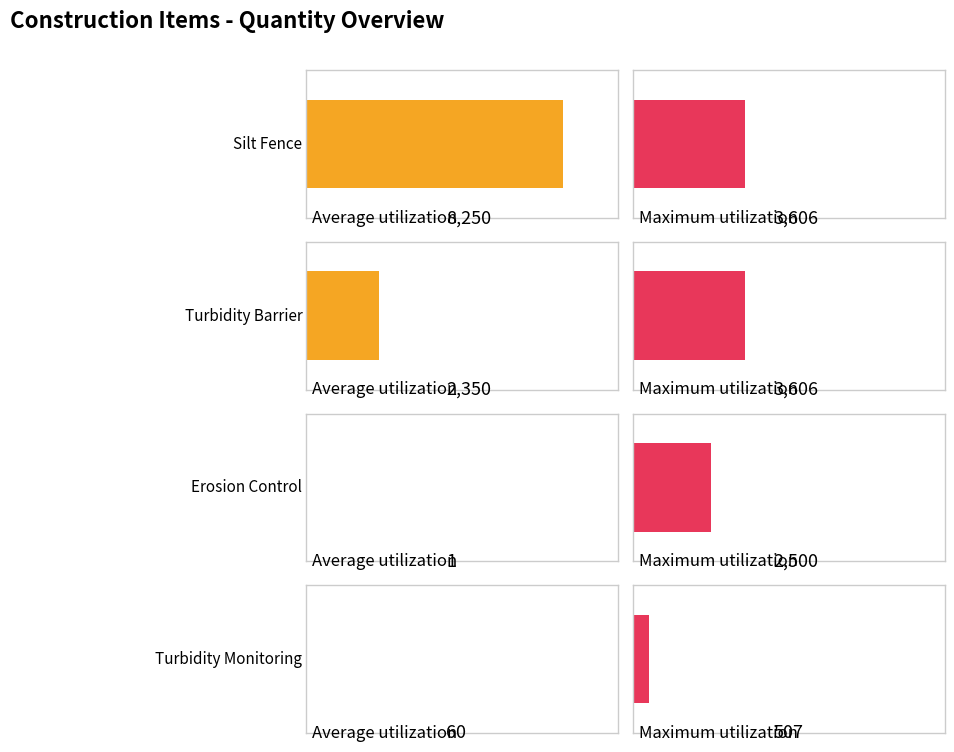

What position from the left is Turbidity Monitoring (Days)?

4